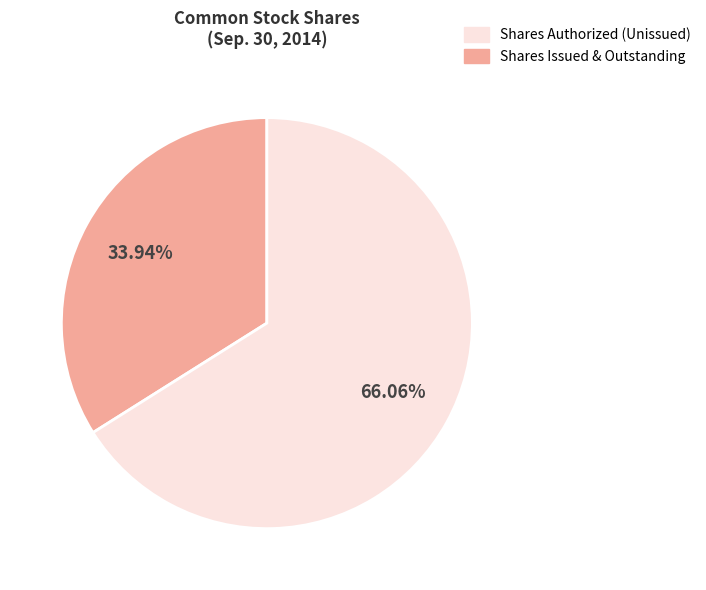

Is there a majority slice in this chart?

Yes